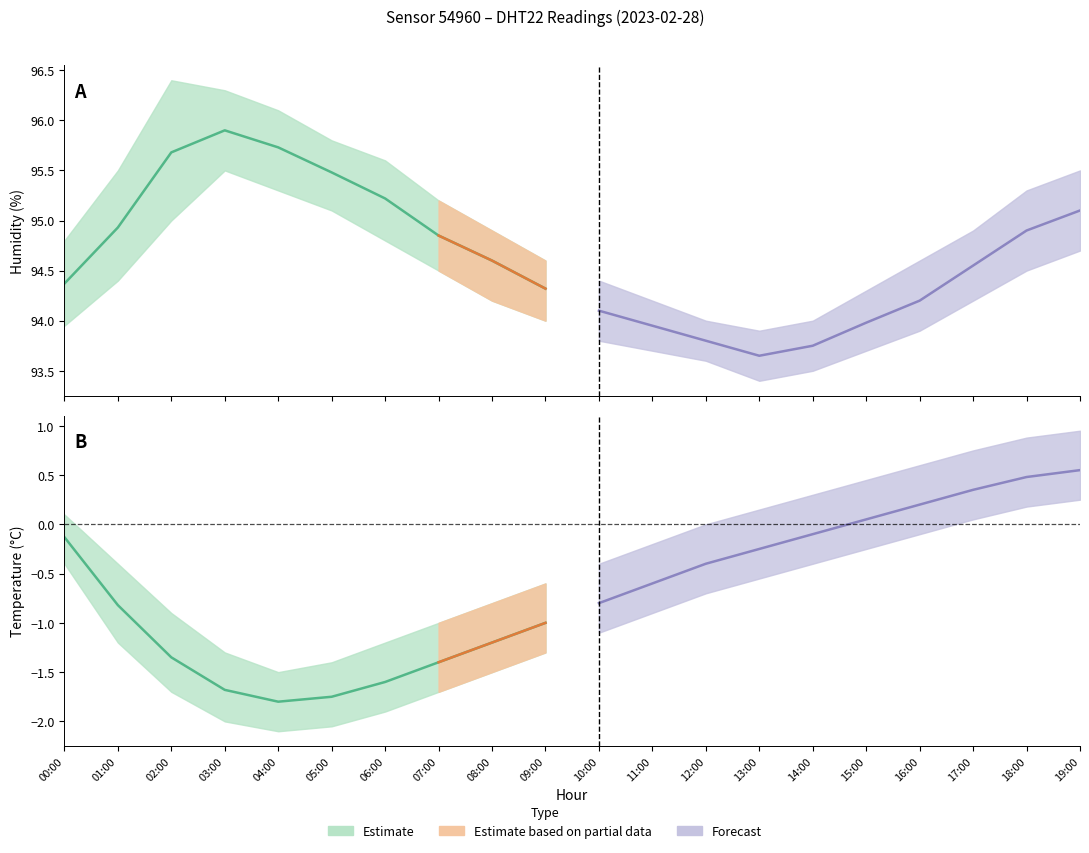

Rank the categories by humidity value from lowest to highest.

13:00, 14:00, 12:00, 11:00, 15:00, 10:00, 16:00, 09:00, 00:00, 17:00, 08:00, 07:00, 18:00, 01:00, 19:00, 06:00, 05:00, 02:00, 04:00, 03:00